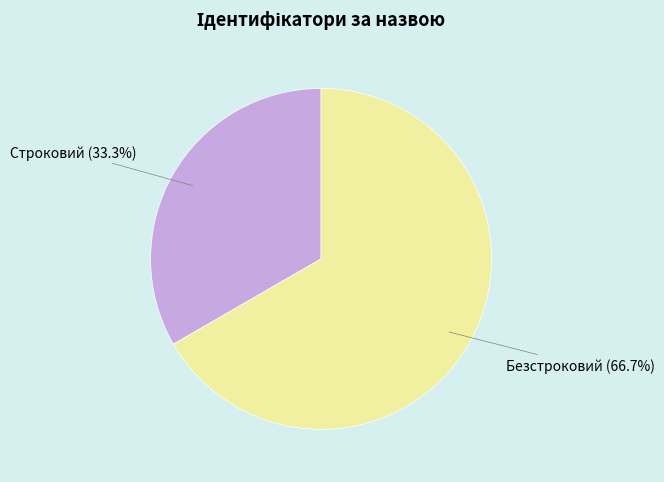

What is the largest slice in the pie chart?

Безстроковий